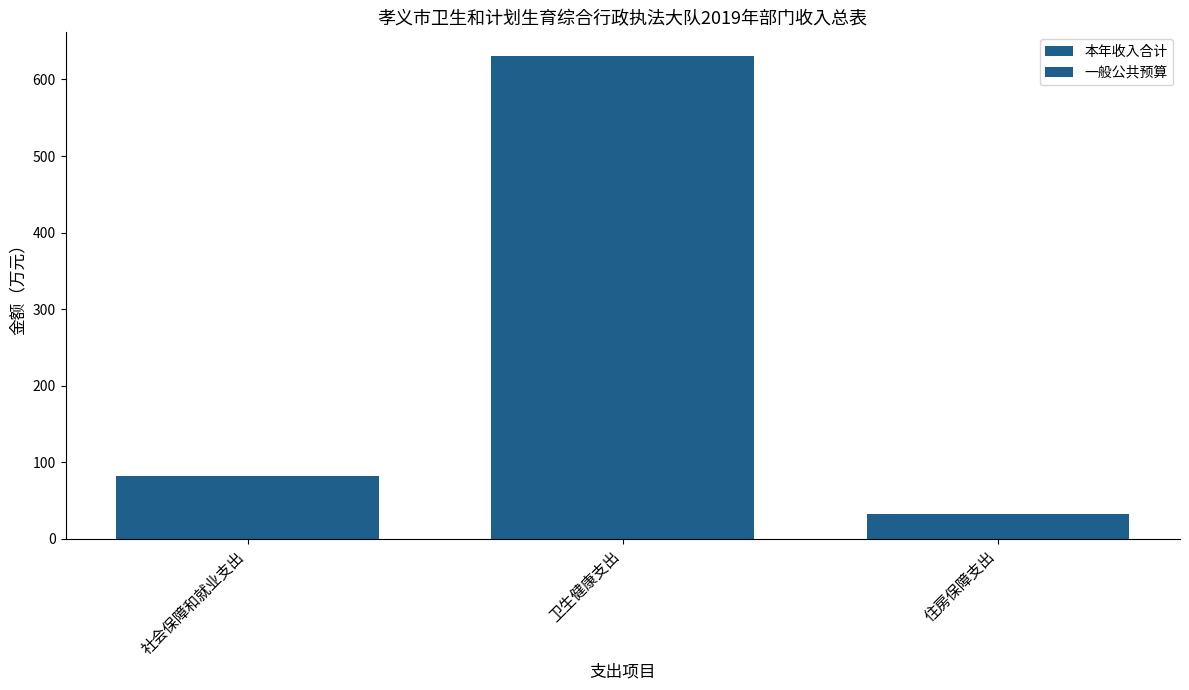

What is the sum of the 本年收入合计 values at 住房保障支出 and 卫生健康支出?

662.1